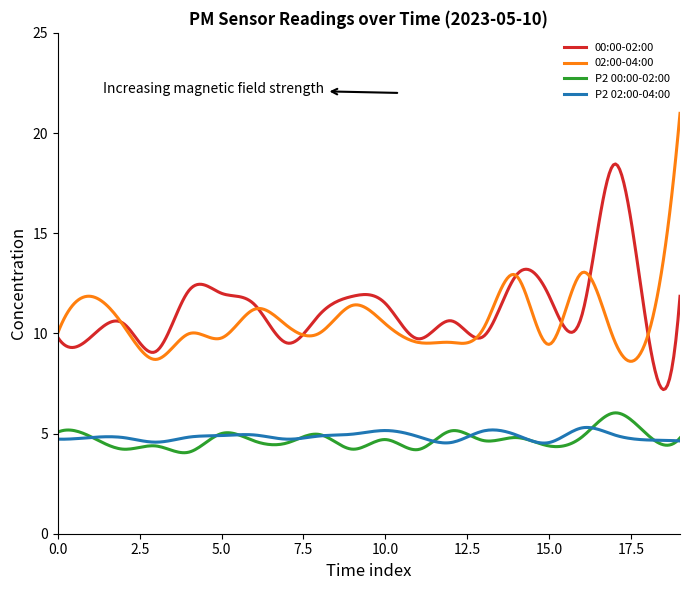

What is the minimum value for 02:00-04:00?

8.6